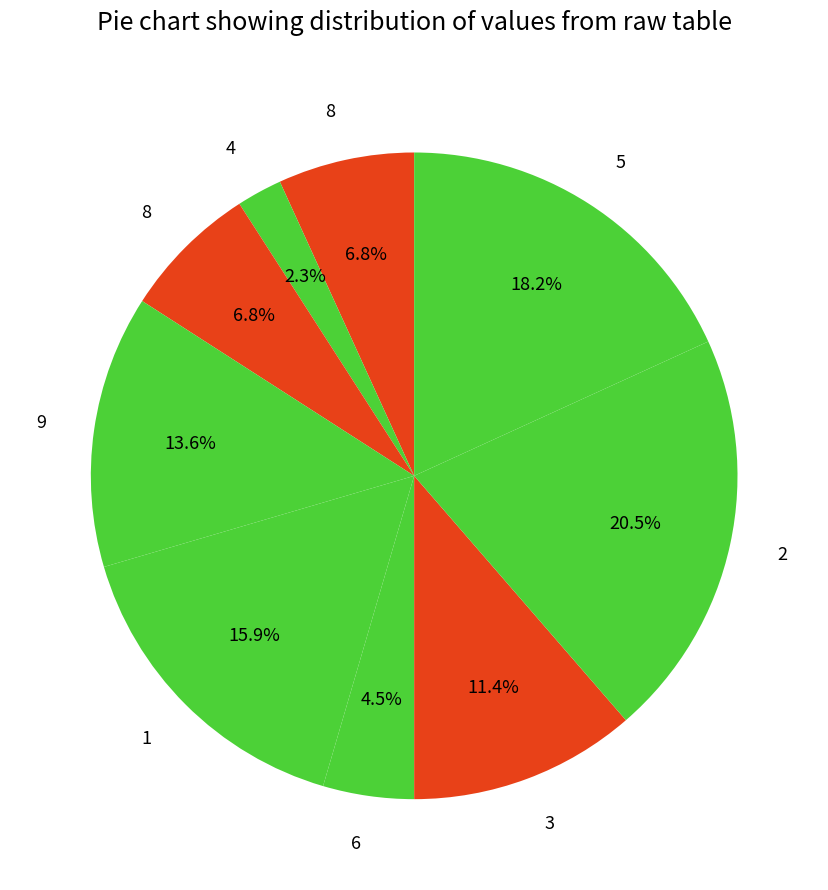

How many segments does this pie chart have?

9